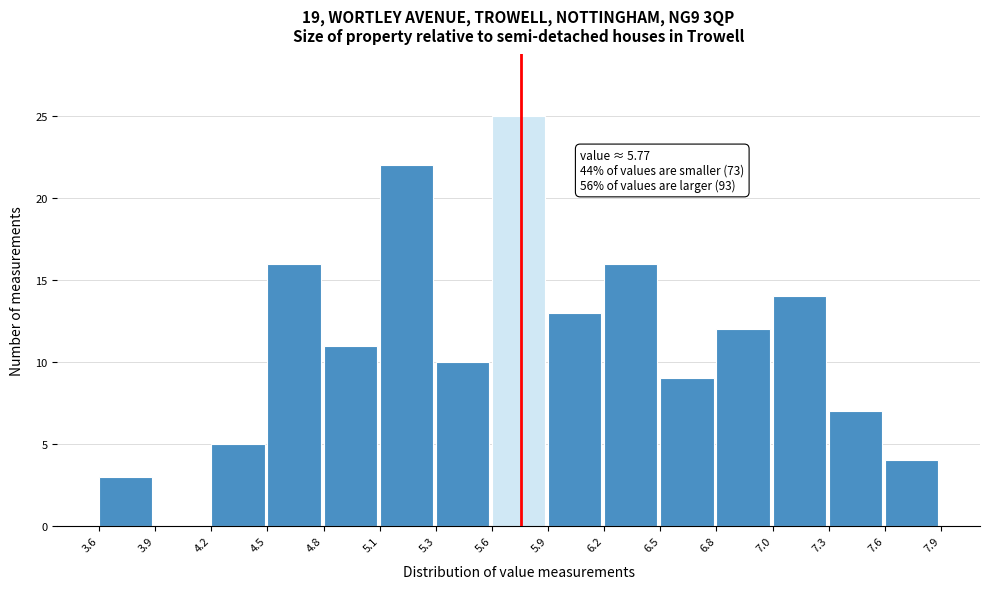

Which range on the x-axis has the tallest bar?

5.6 to 5.9